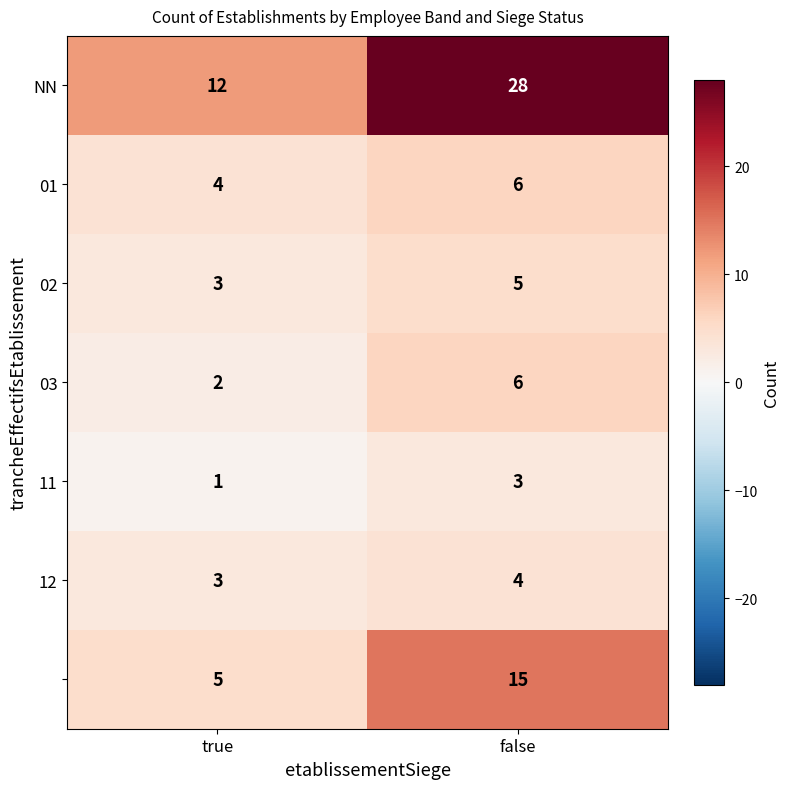

At which category is the sum across all series the highest?

false